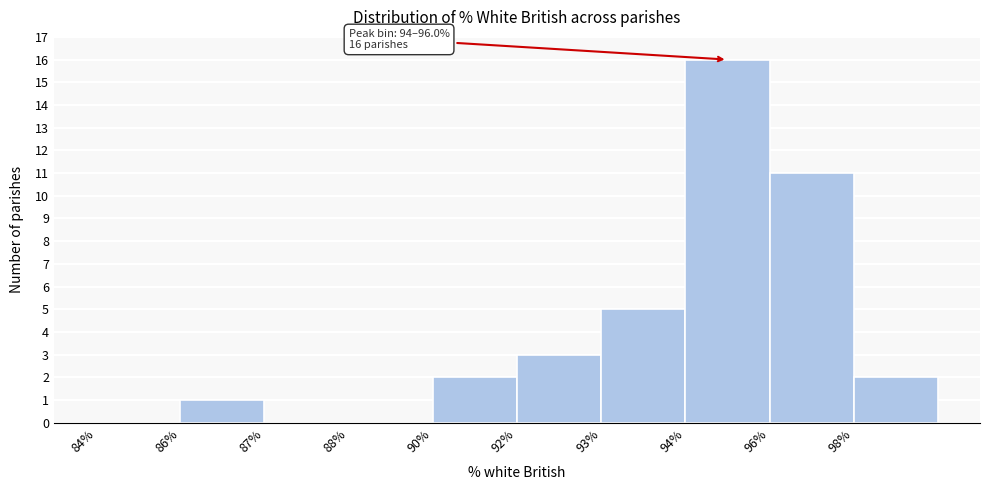

Reading right to left, list all the values displayed in this chart.

98%=2	96%=11	94%=16	93%=5	92%=3	90%=2	88%=0	87%=0	86%=1	84%=0